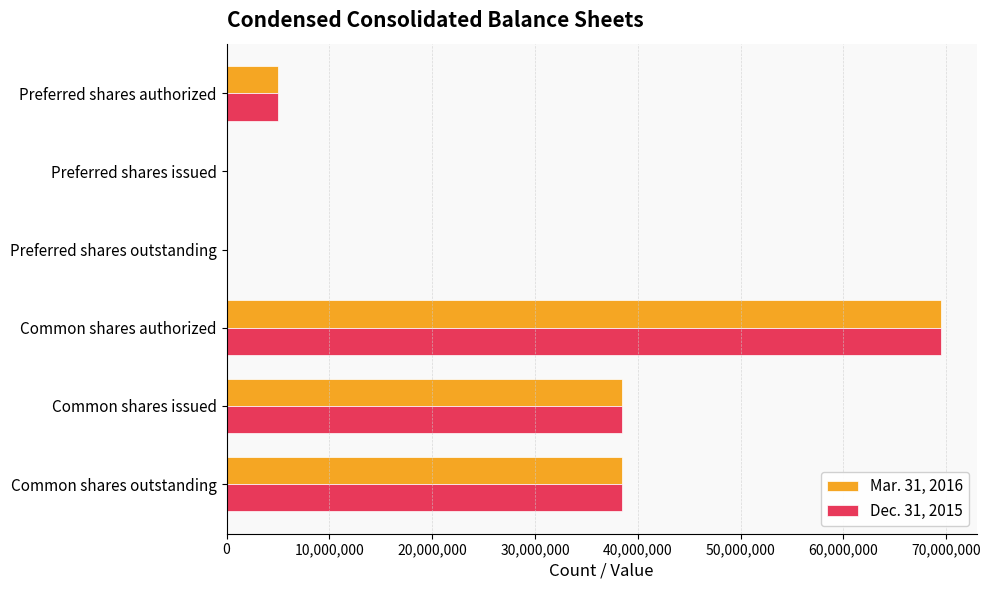

Which category has the highest value across all series?

Common shares authorized